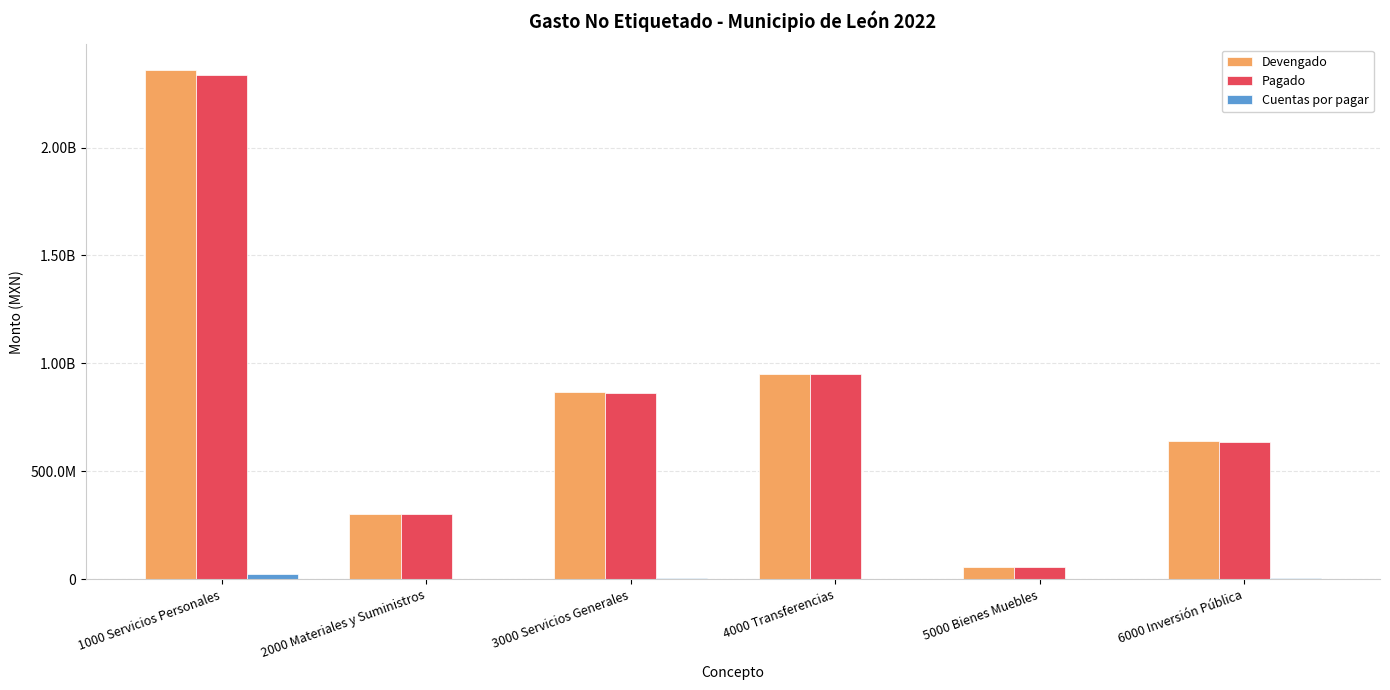

What is the difference between the maximum and minimum values in the Pagado series?

2280074261.5